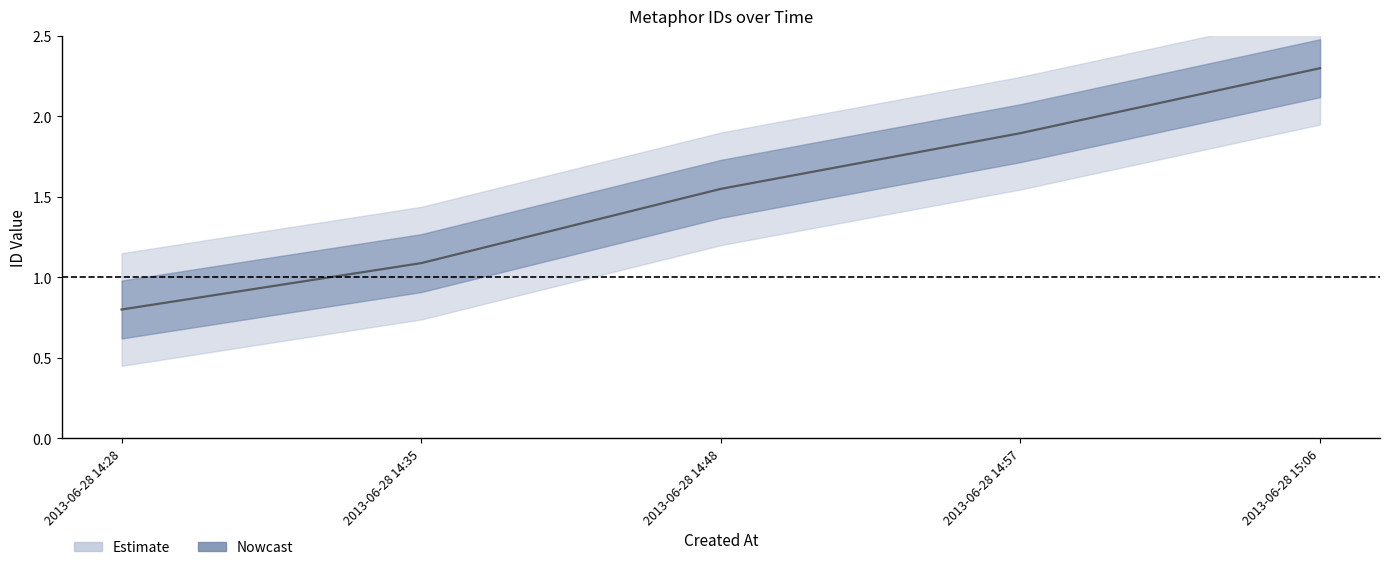

Approximately how many times larger is the value at 2013-06-28 14:35 compared to 2013-06-28 15:06?

0.5